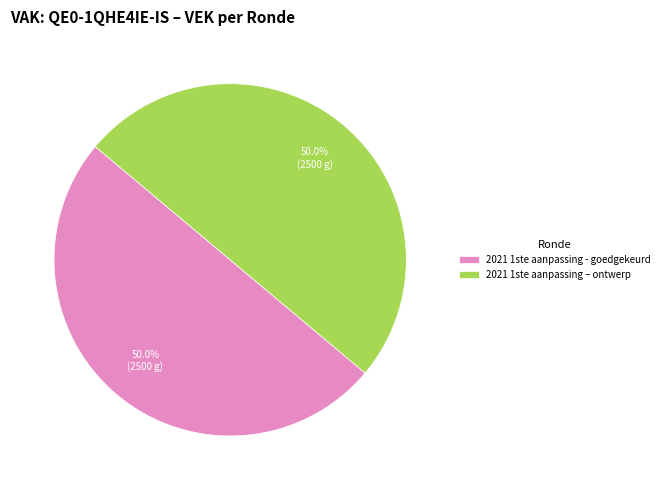

To the nearest percent, what is the average slice percentage?

50%